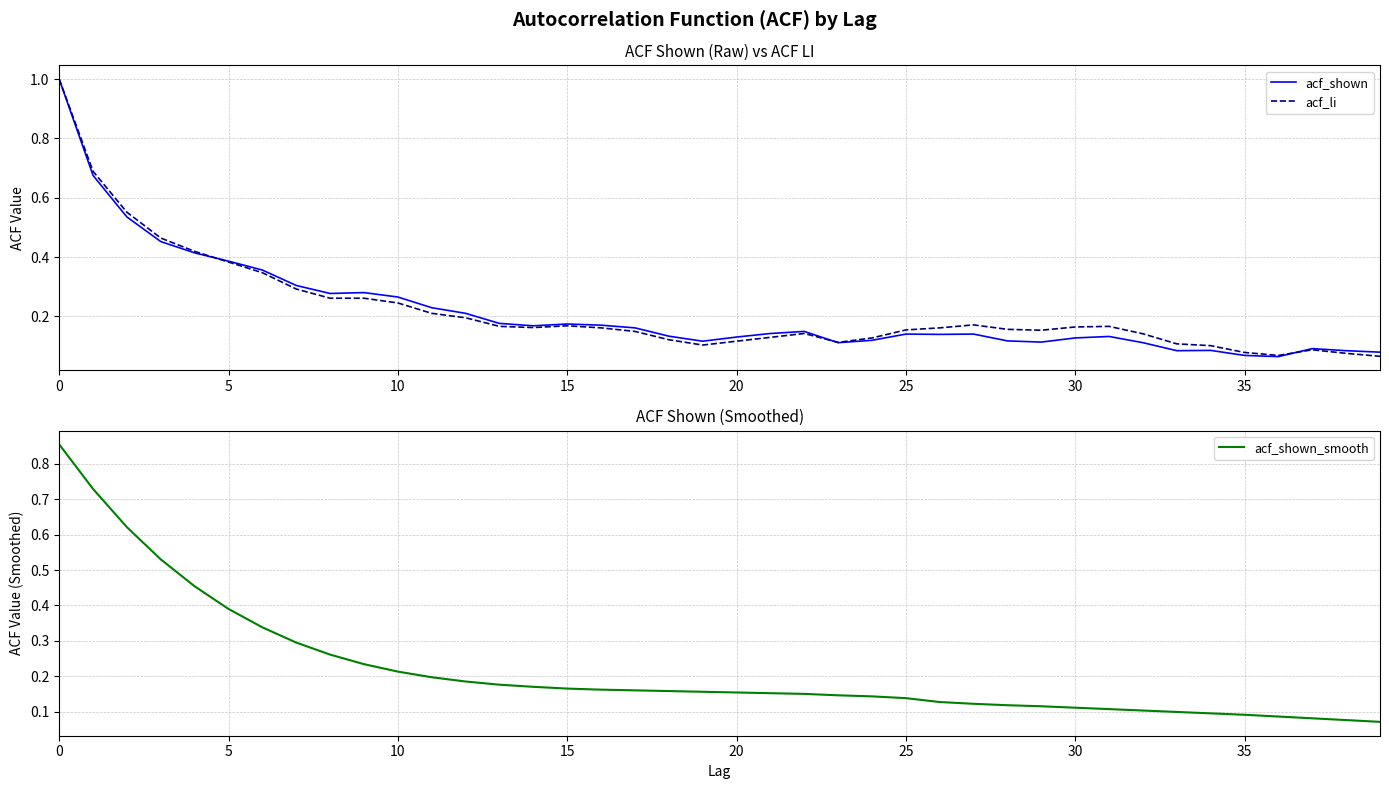

Which series has the largest total across all categories?

acf_li